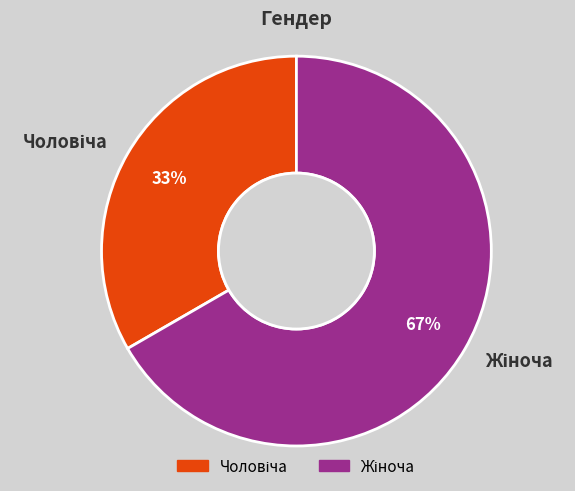

To the nearest percent, what is the average slice percentage?

50%